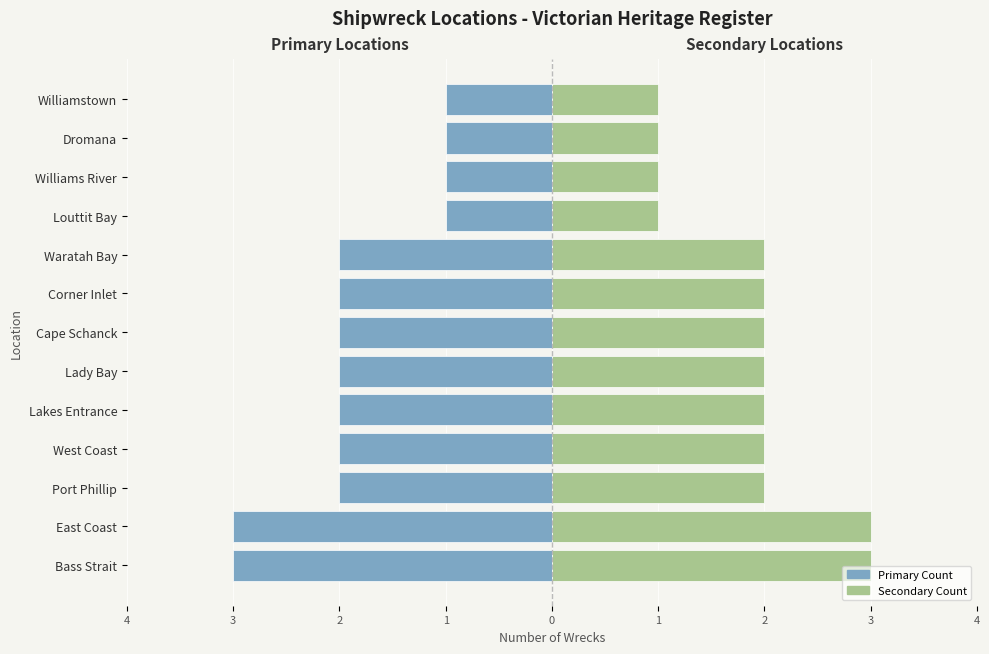

Is it true that Left Side equals -3 at East Coast?

True